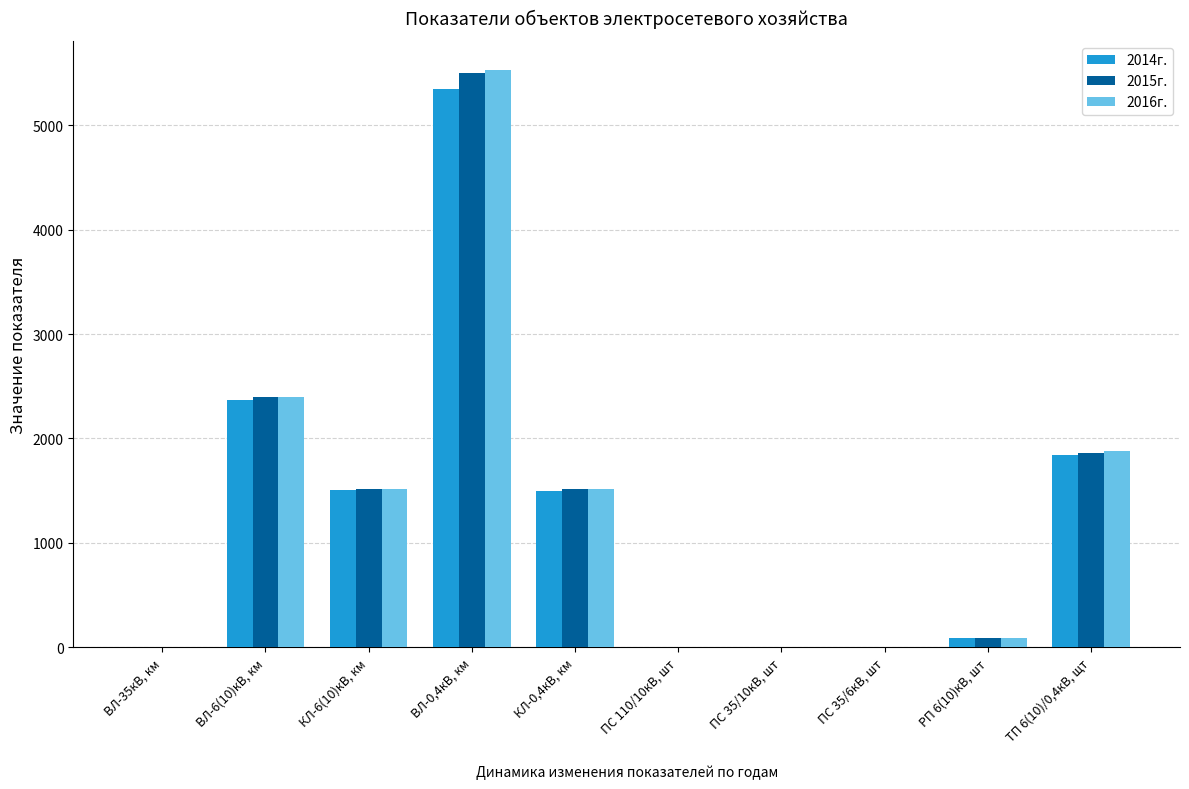

How many series are shown in this chart?

3